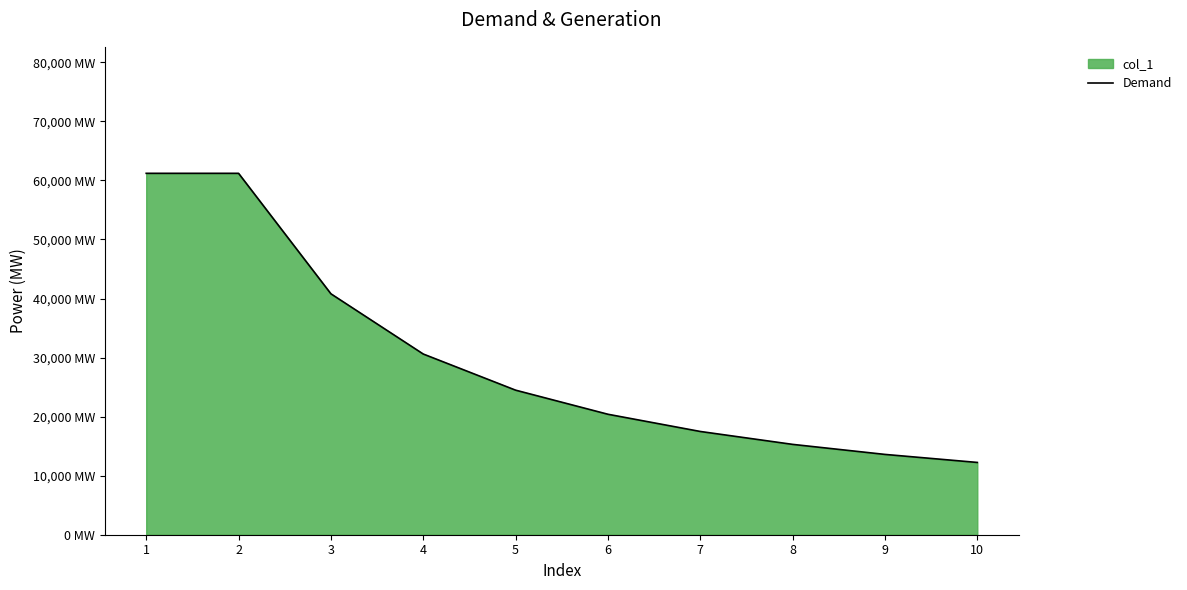

True or false: there are more than 0 points higher than both neighbors.

False